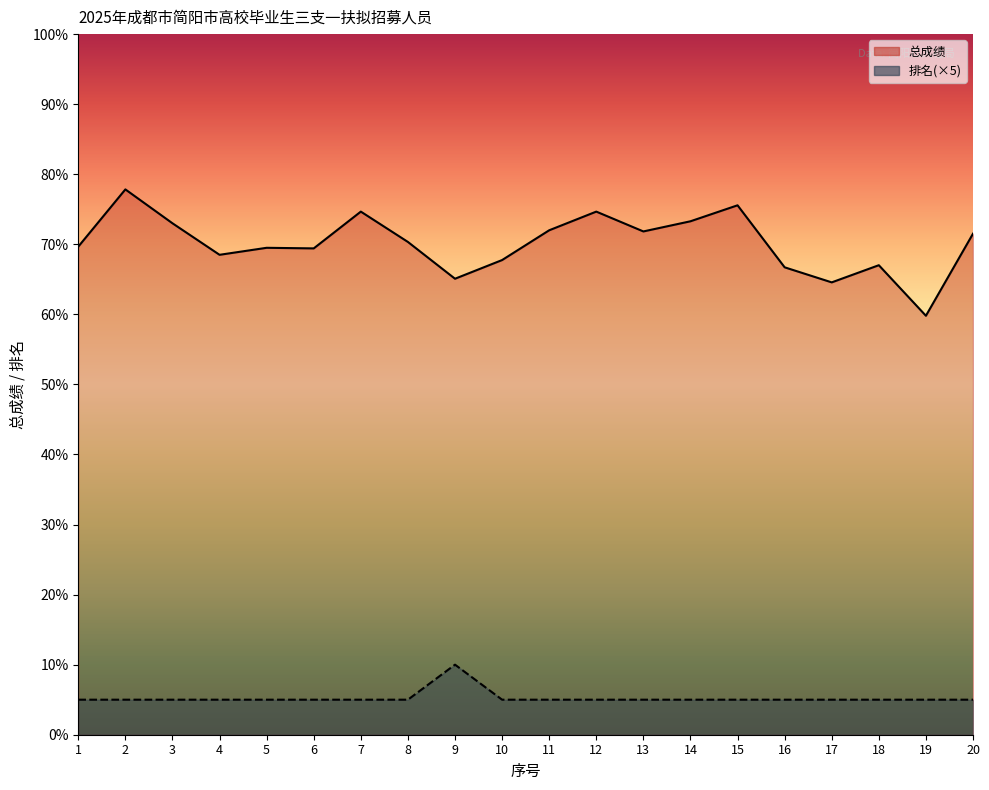

Which series changed the most between 7 and 14?

总成绩